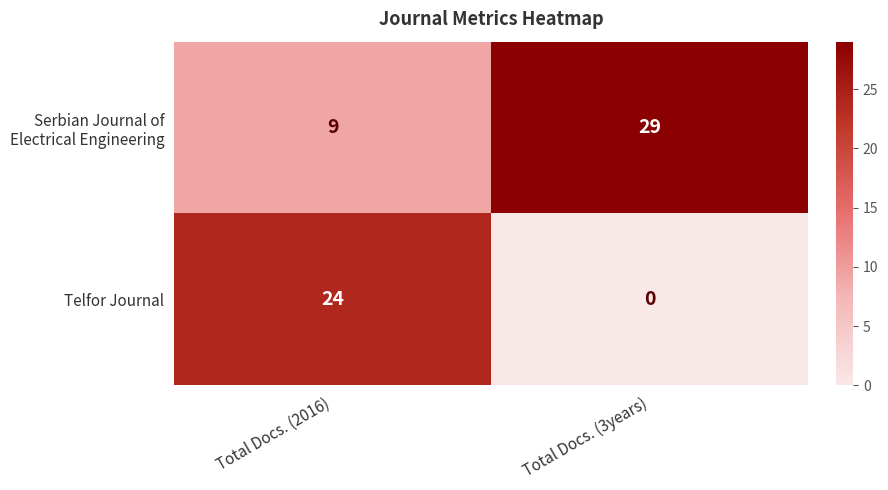

True or false: Telfor Journal has a value of 5 at Total Docs. (2016).

False